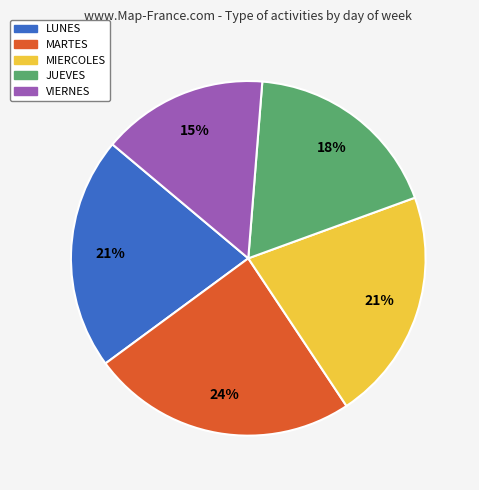

Which slice is the largest?

MARTES